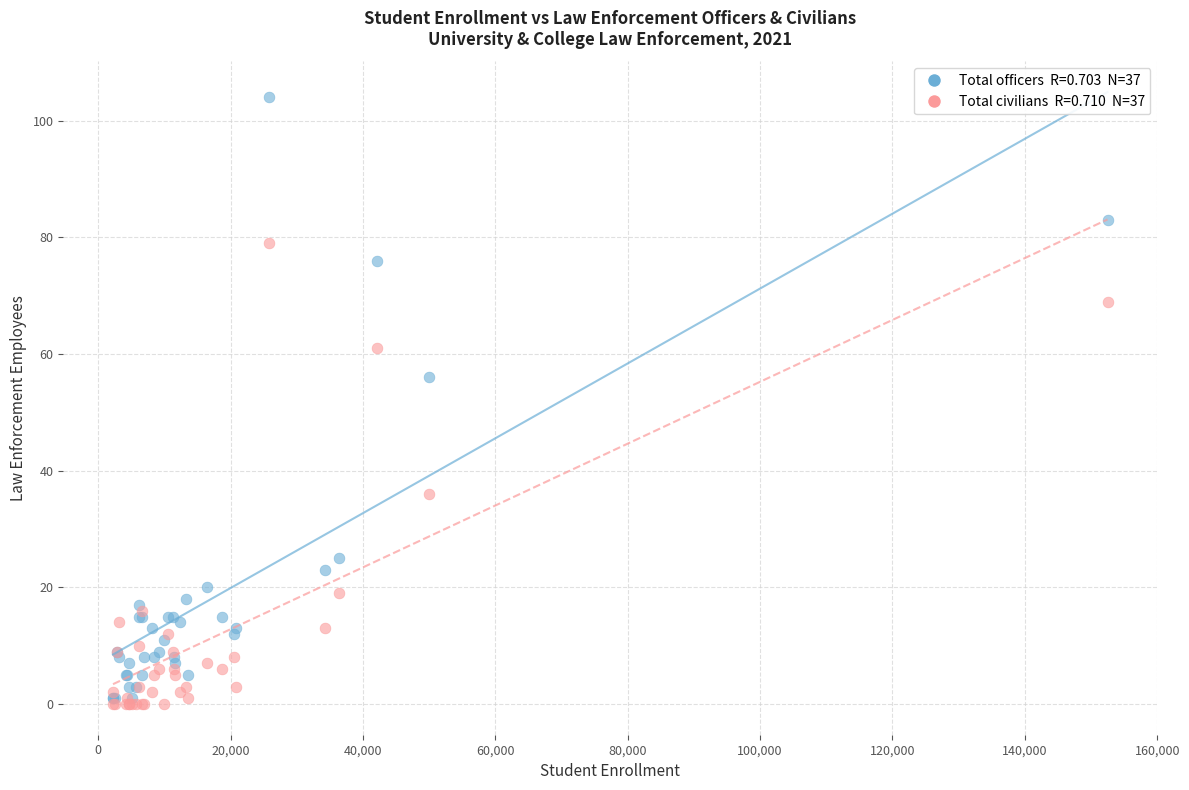

Across all series, what Y value is closest to 52?

56